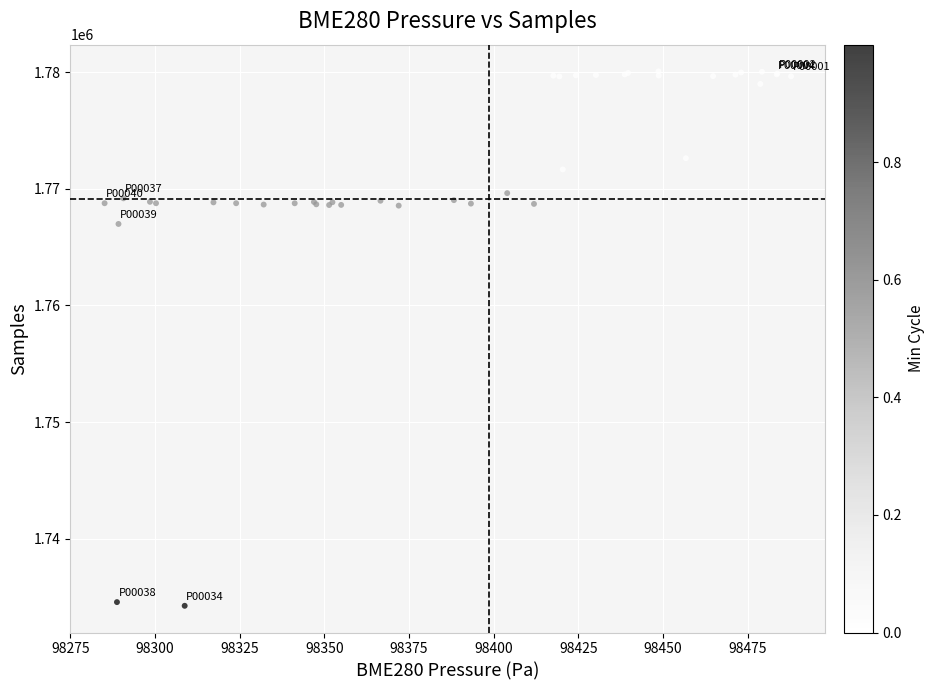

What Y value in the scatter plot is closest to 1757164?

1766984